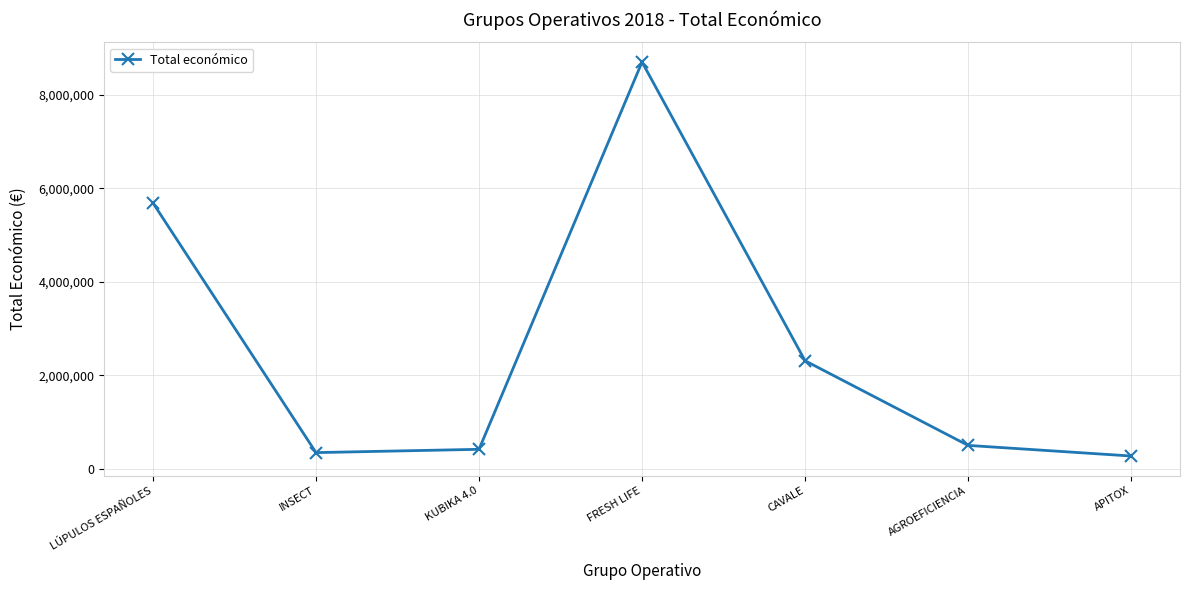

The chart shows a value of 1376580 at LÚPULOS ESPAÑOLES. True or false?

False